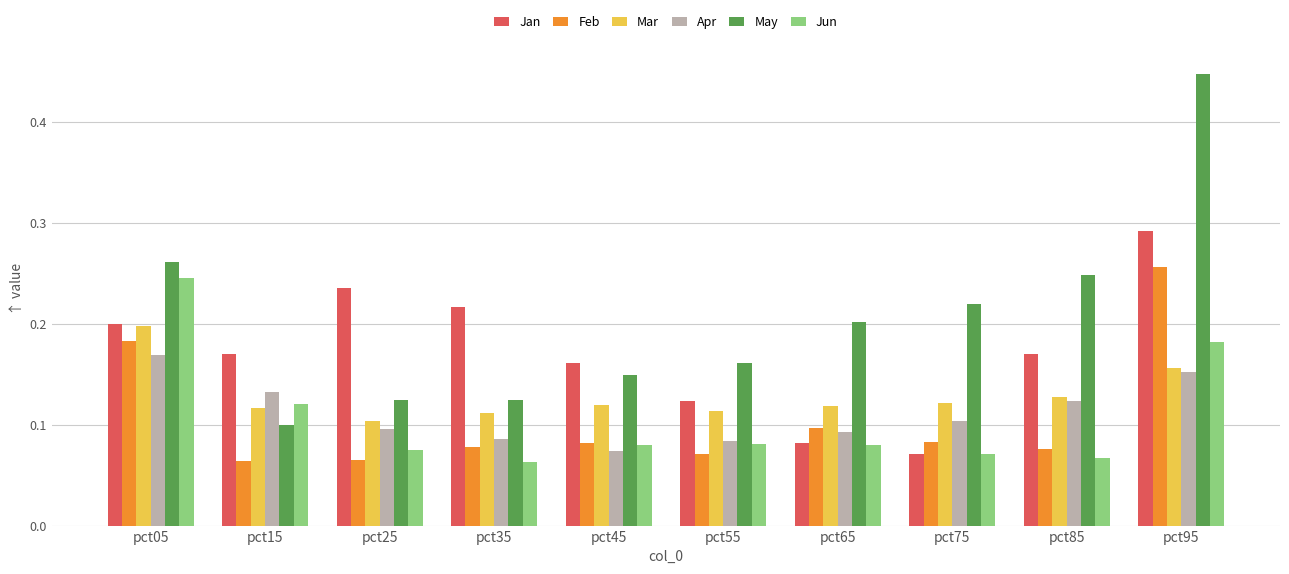

At which category is the sum across all series the highest?

pct95